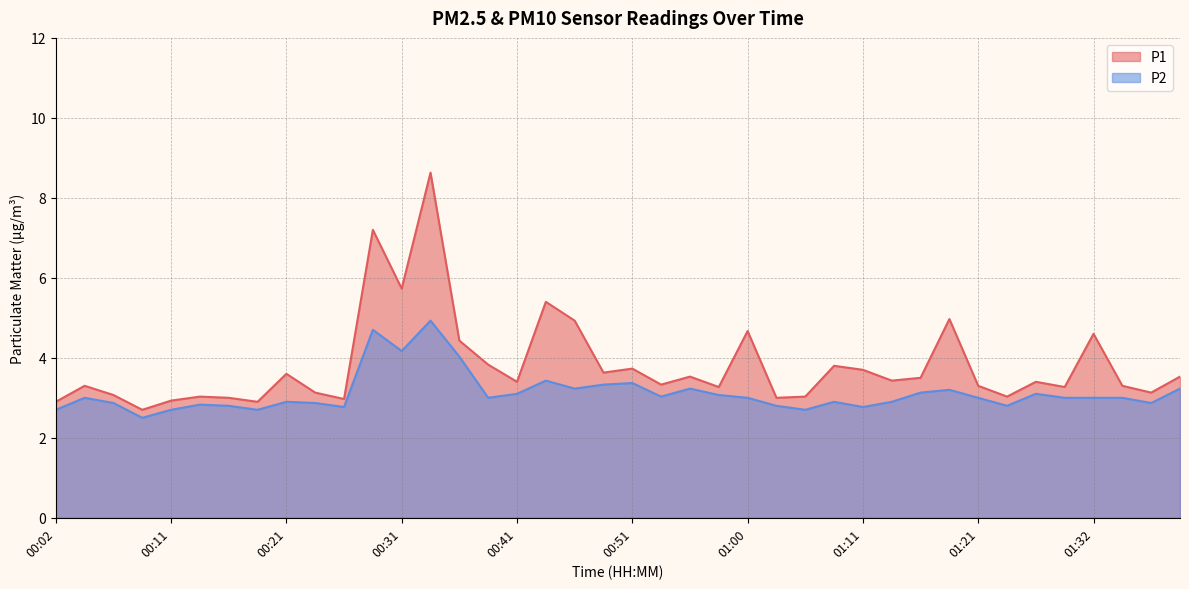

True or false: P2 and P1 cross at least once.

False